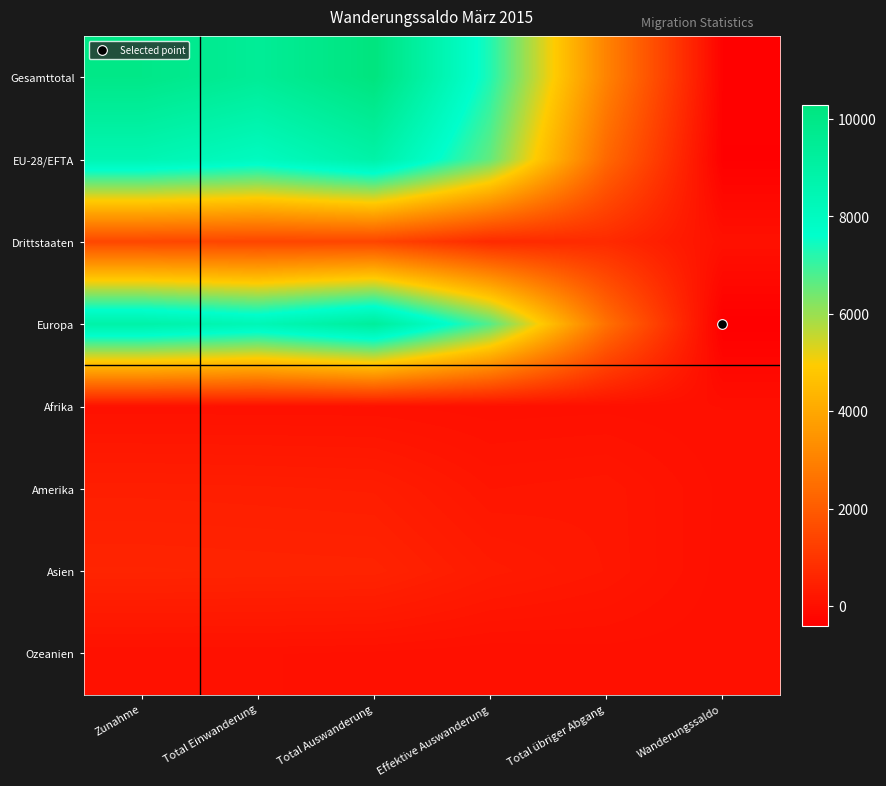

Which series has the largest range (max minus min)?

Gesamttotal